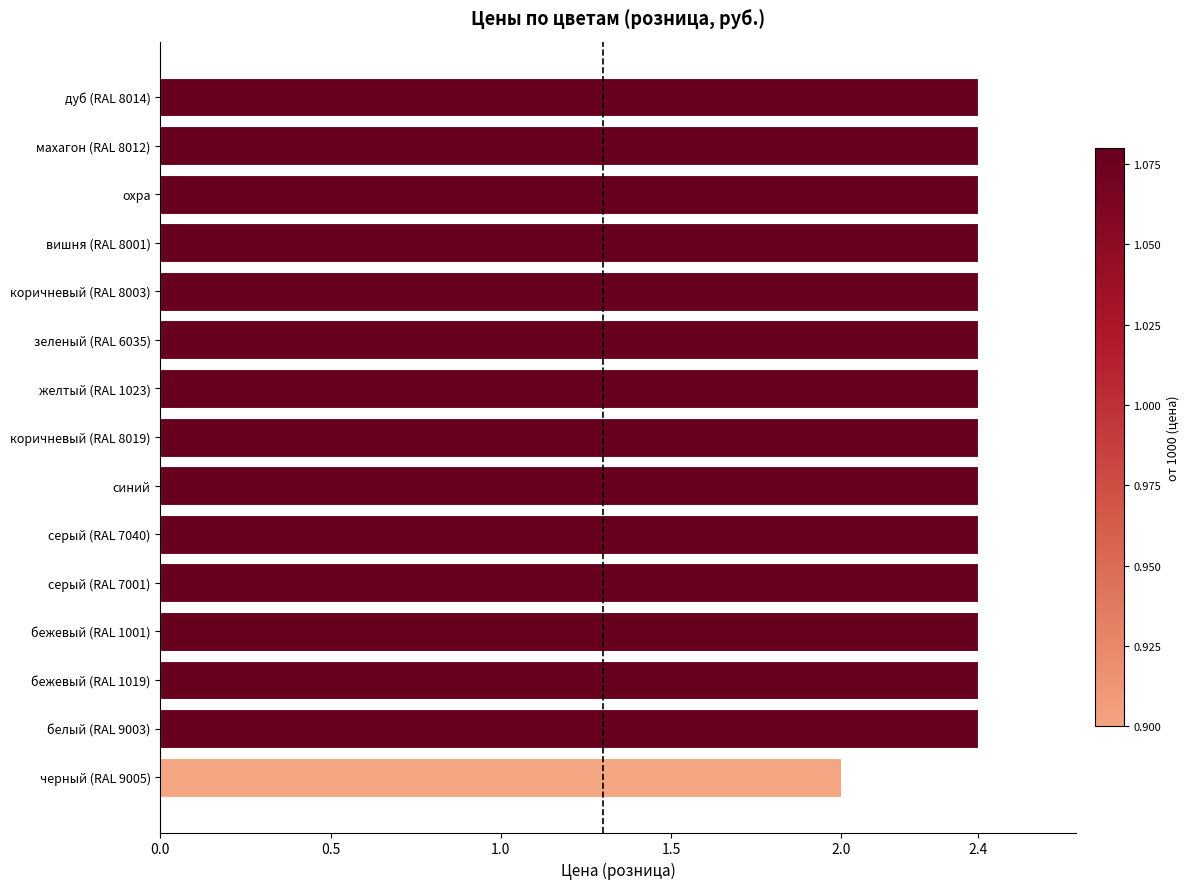

What is the greatest value displayed?

2.4